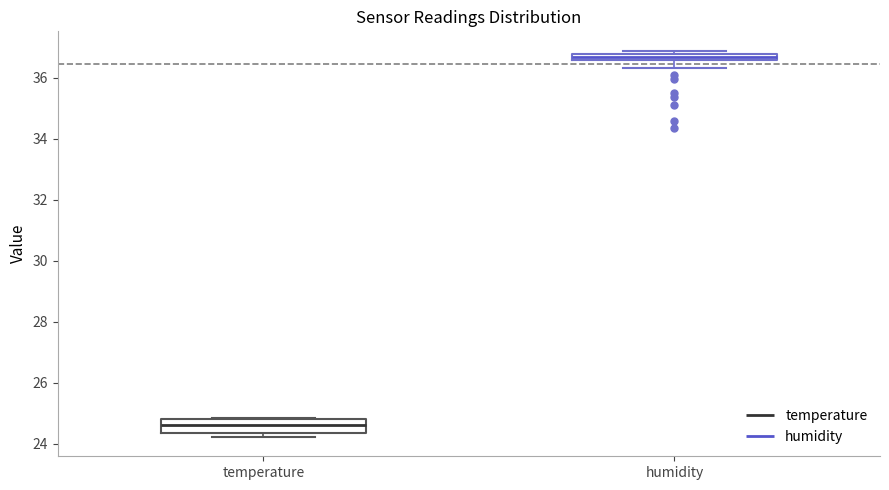

Which box is the tallest, from its lower edge to its upper edge?

temperature